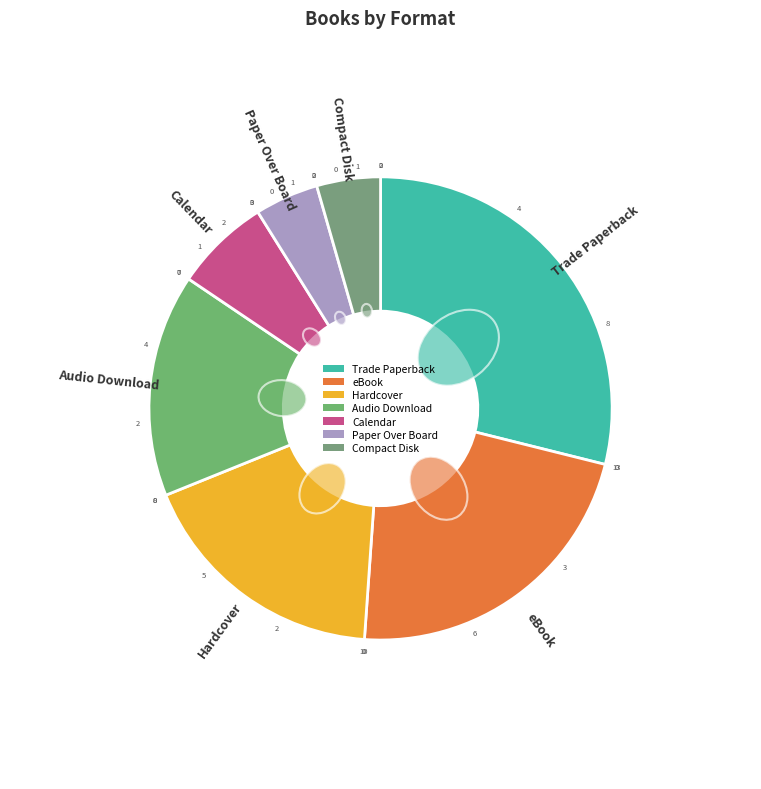

Which has a higher value, Compact Disk or Paper Over Board?

Compact Disk